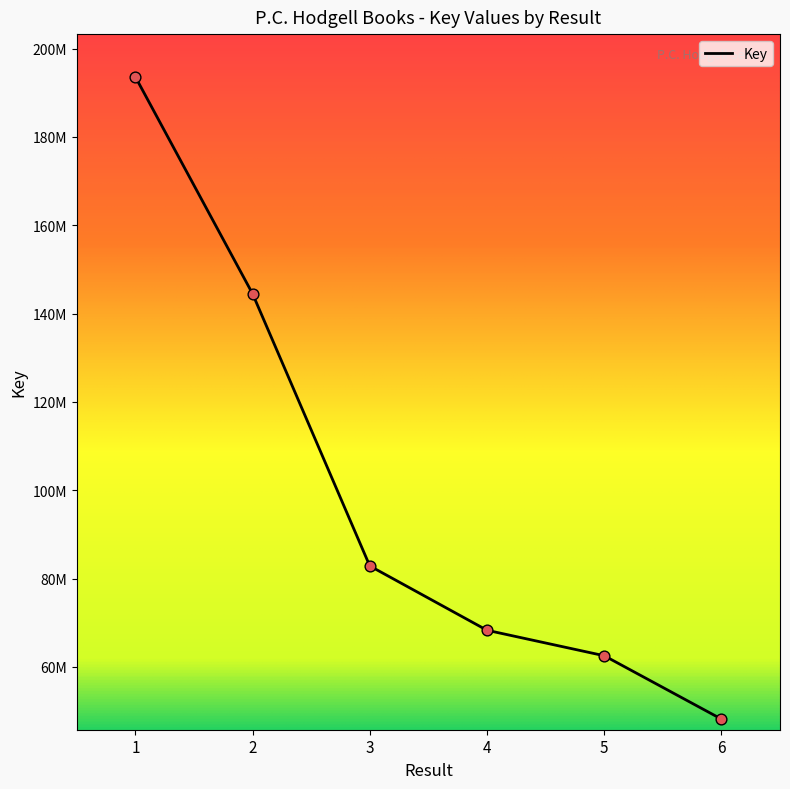

Between 6 and 2, which is larger?

2